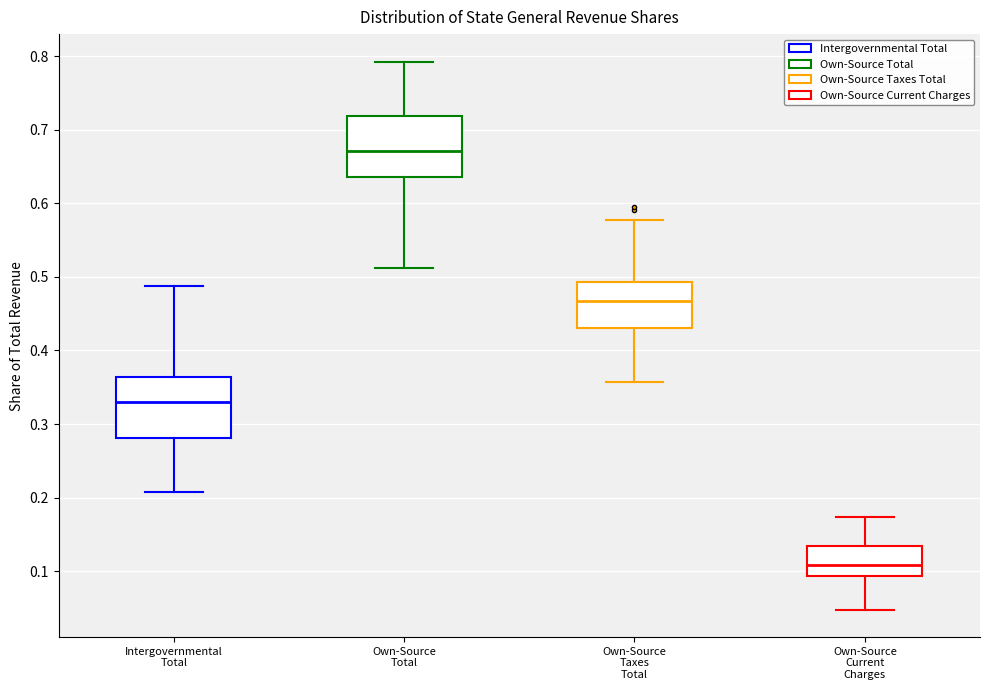

Reading left to right, transcribe this box plot: for each box, give where its median line is, the range the box spans, and where its two whiskers end, as read against the y-axis. The values are not printed on the chart, so give them approximately, as read against the axis.

Intergovernmental Total: median 0.33, box 0.28 to 0.36, whiskers 0.21 to 0.49
Own-Source Total: median 0.67, box 0.64 to 0.72, whiskers 0.51 to 0.79
Own-Source Taxes Total: median 0.47, box 0.43 to 0.49, whiskers 0.36 to 0.58
Own-Source Current Charges: median 0.11, box 0.09 to 0.13, whiskers 0.05 to 0.17